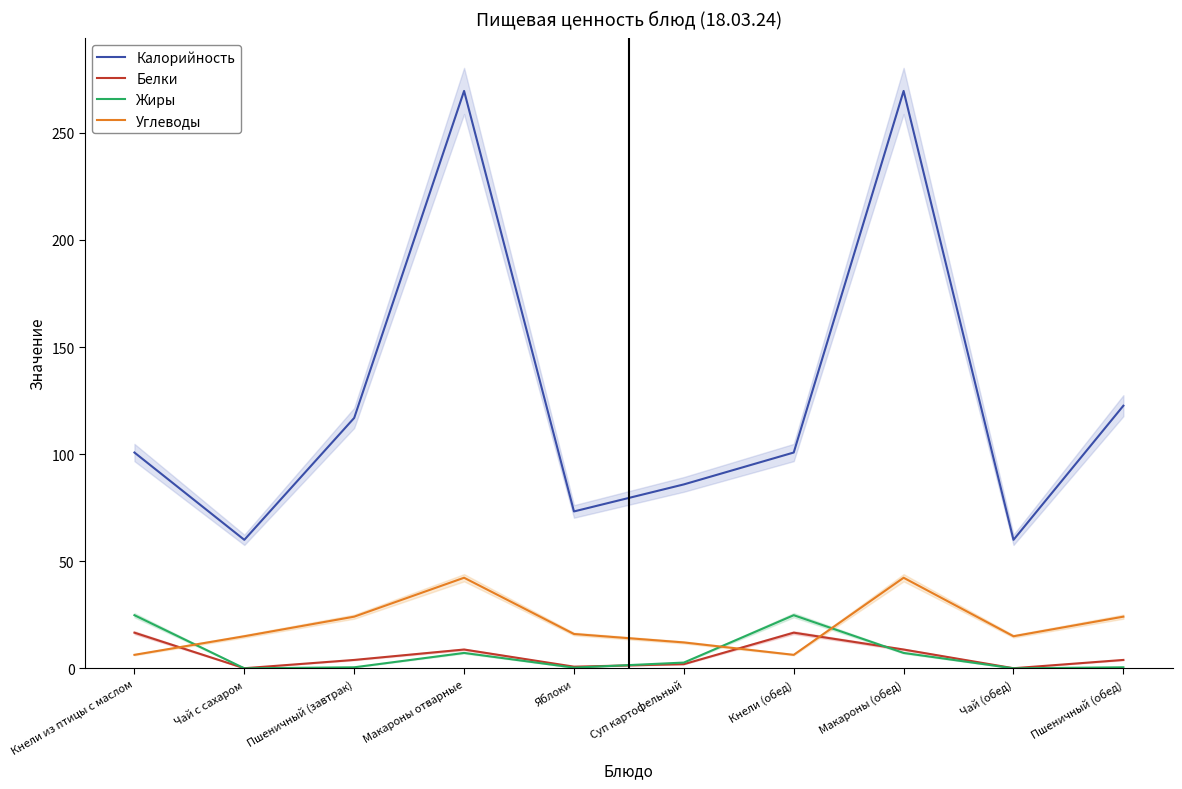

At how many categories does at least one series exceed 109?

4